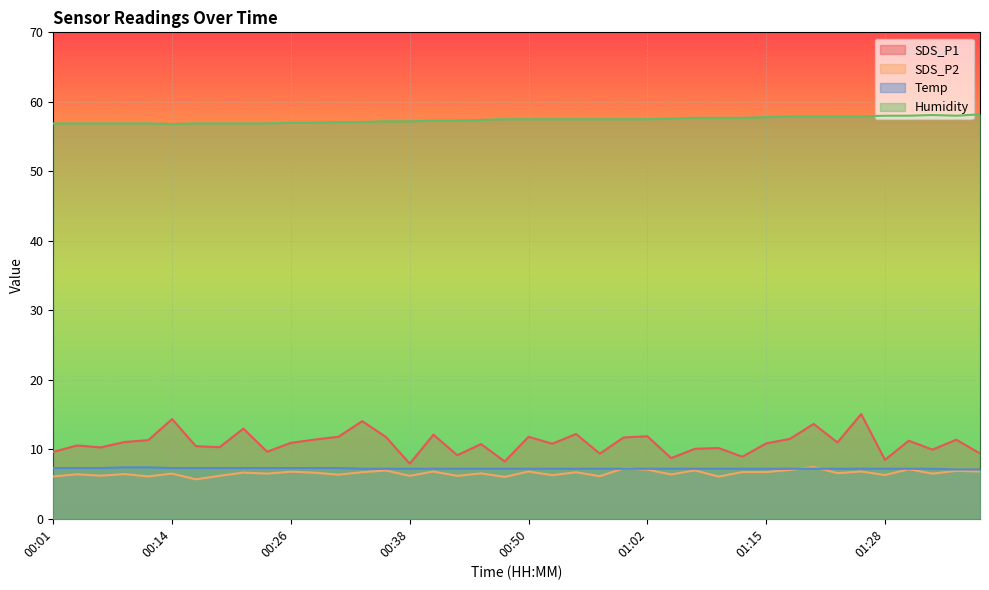

True or false: SDS_P1 and Humidity cross at least once.

False